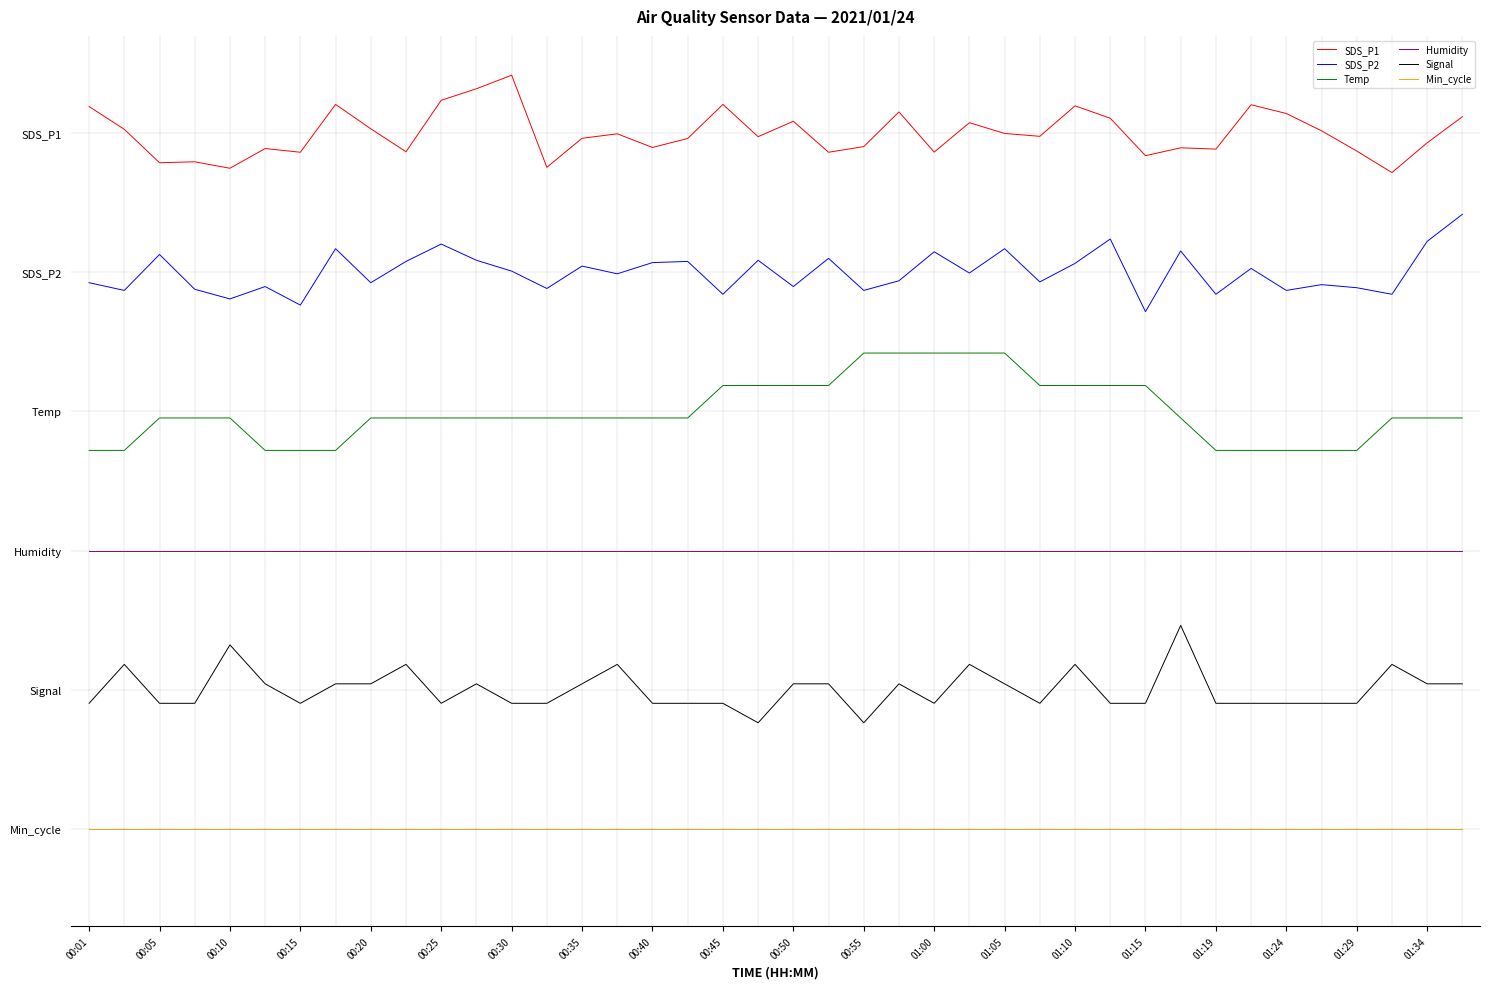

At which label is SDS_P2 closest to 4?

25